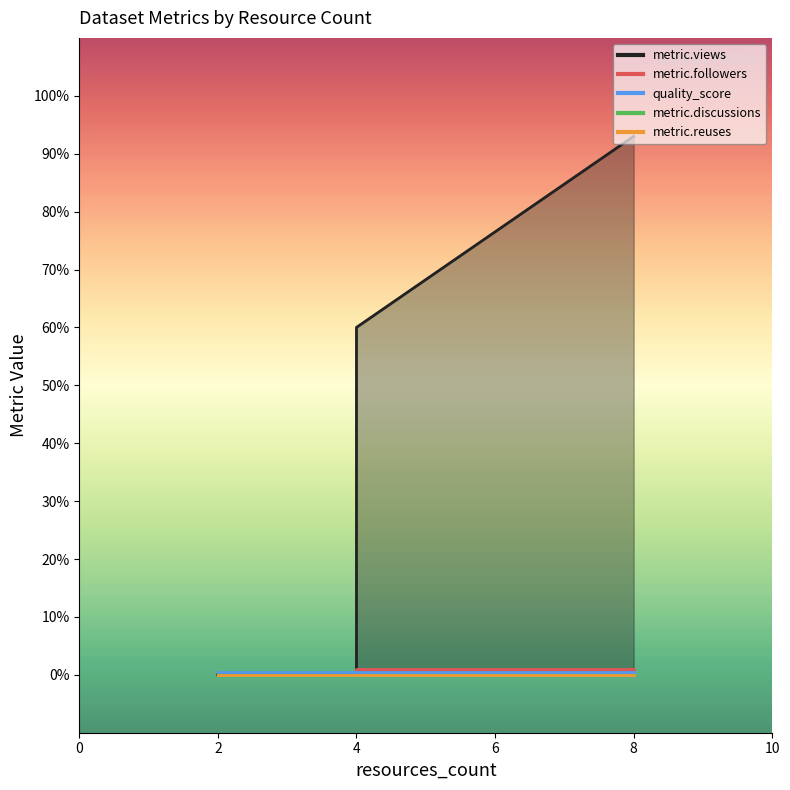

At which label is quality_score closest to 0?

4